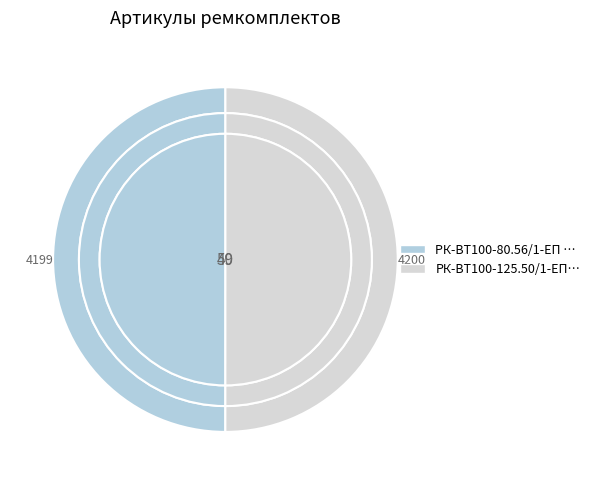

Count the number of slices in the pie.

2